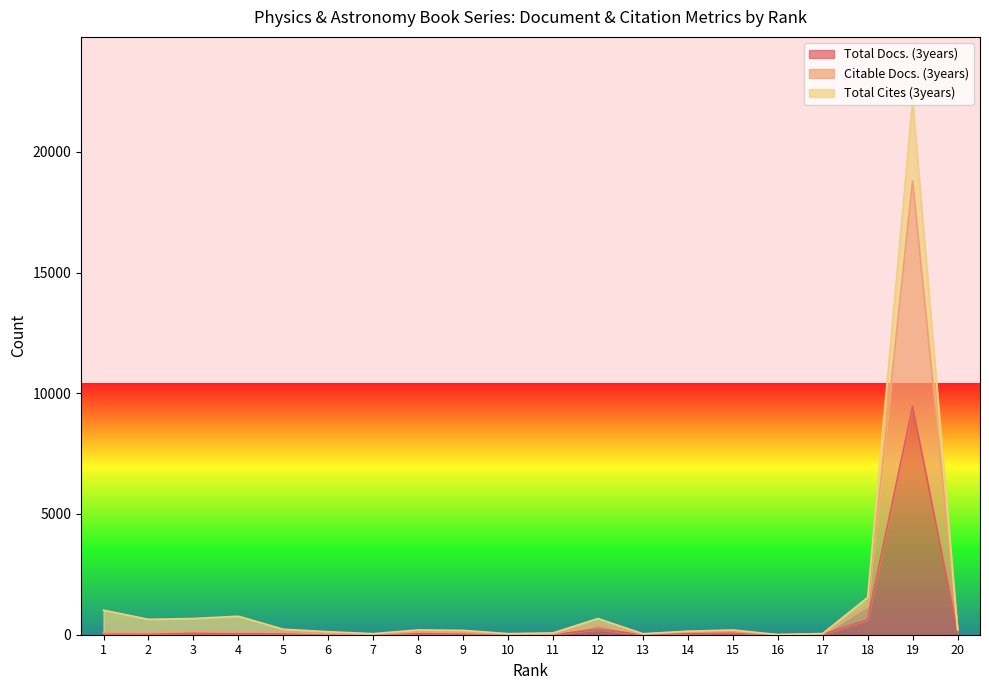

True or false: Citable Docs. (3years) and Total Docs. (3years) cross at least once.

False